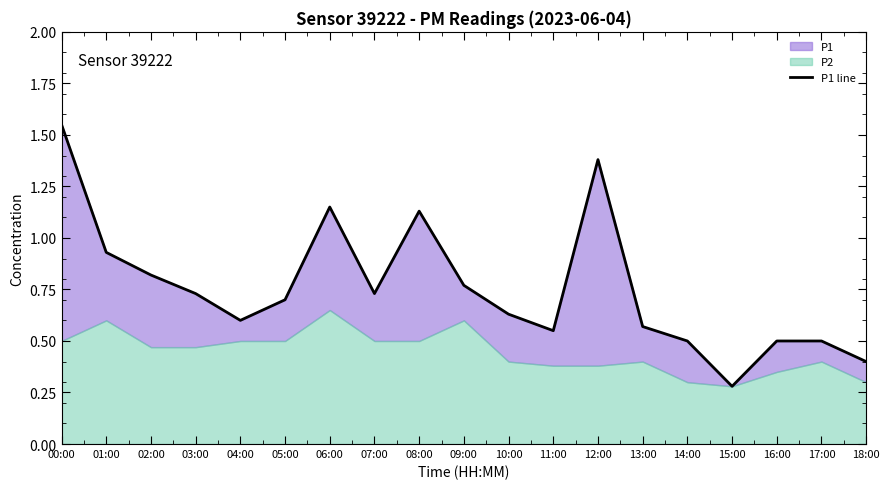

Reading left to right, extract all data points from this chart.

1.6	0.9	0.8	0.7	0.6	0.7	1.1	0.7	1.1	0.8	0.6	0.6	1.4	0.6	0.5	0.3	0.5	0.5	0.4